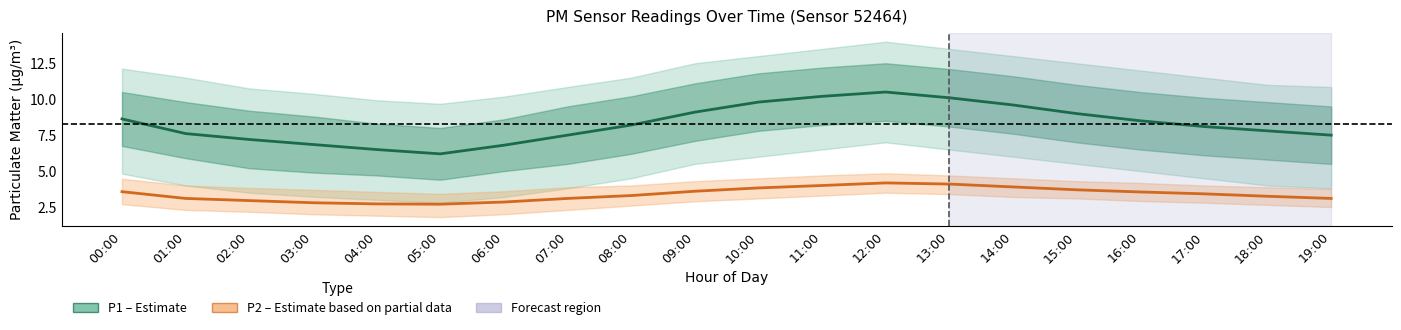

Which series has the largest range (max minus min)?

P1 (PM10)